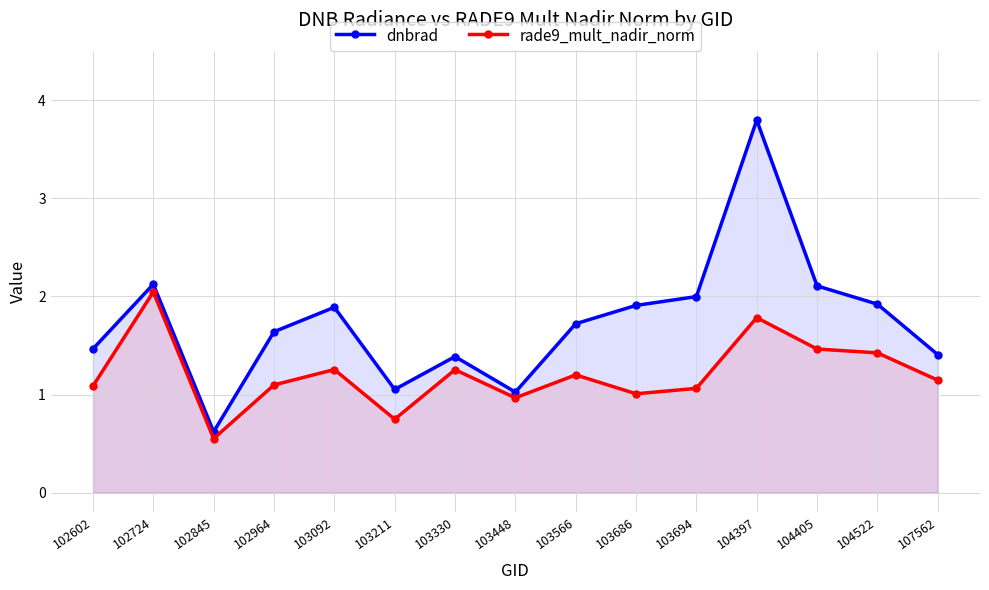

What is the difference between the highest and lowest values at 102602?

0.4